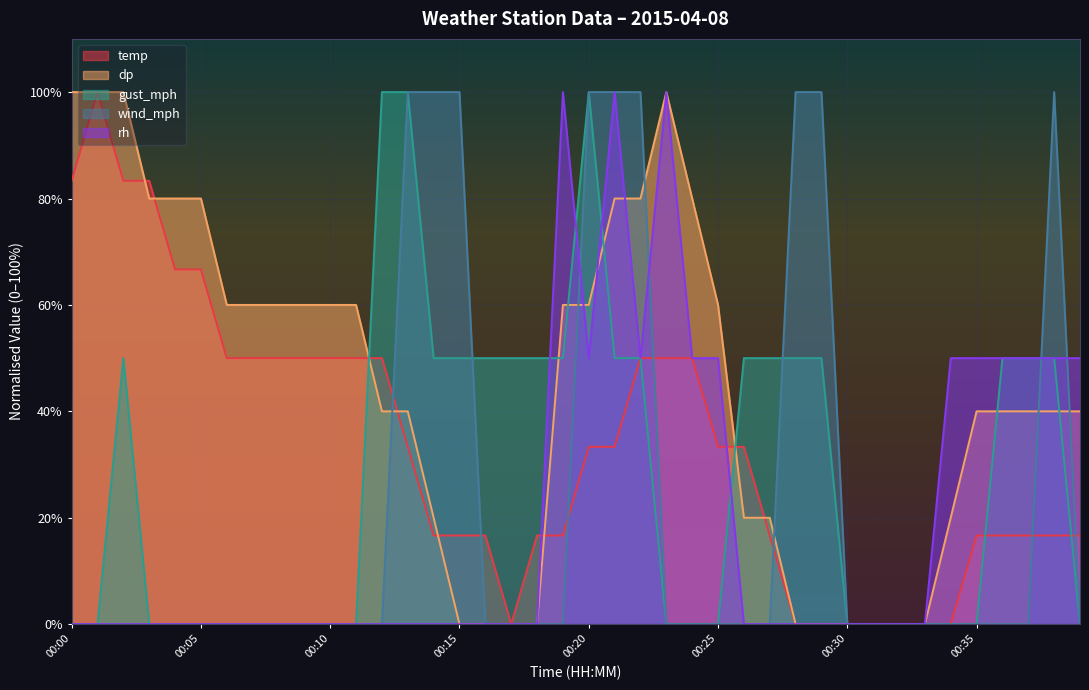

Between which two adjacent categories do dp and wind_mph first intersect?

00:12 and 00:13